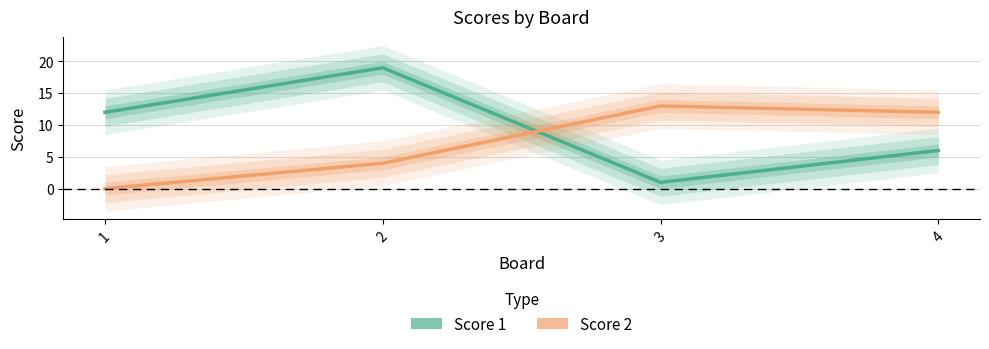

Rank the series at 1 from lowest to highest value.

Score 2, Score 1